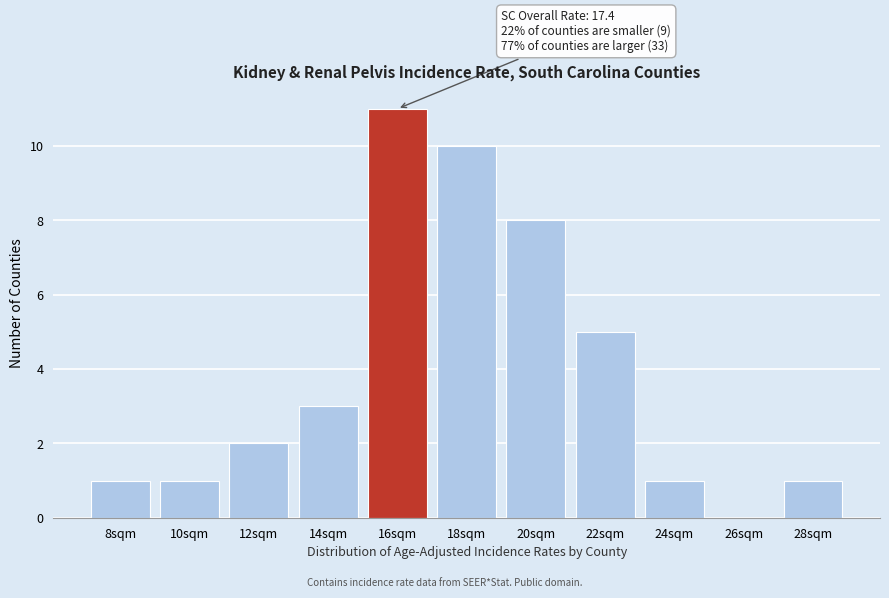

Reading right to left, transcribe all the data shown in this chart.

28sqm=1	26sqm=0	24sqm=1	22sqm=5	20sqm=8	18sqm=10	16sqm=11	14sqm=3	12sqm=2	10sqm=1	8sqm=1